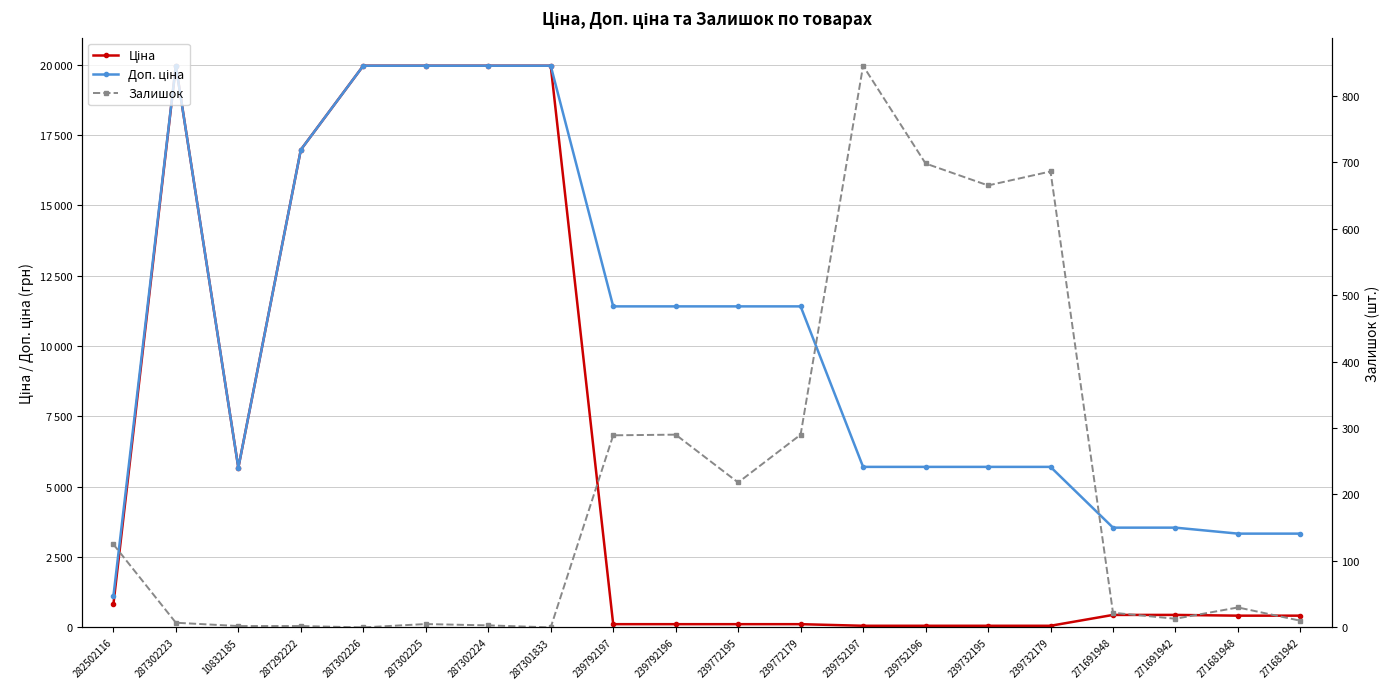

List the series in order of their peak value, highest first.

Ціна, Доп. ціна, Залишок